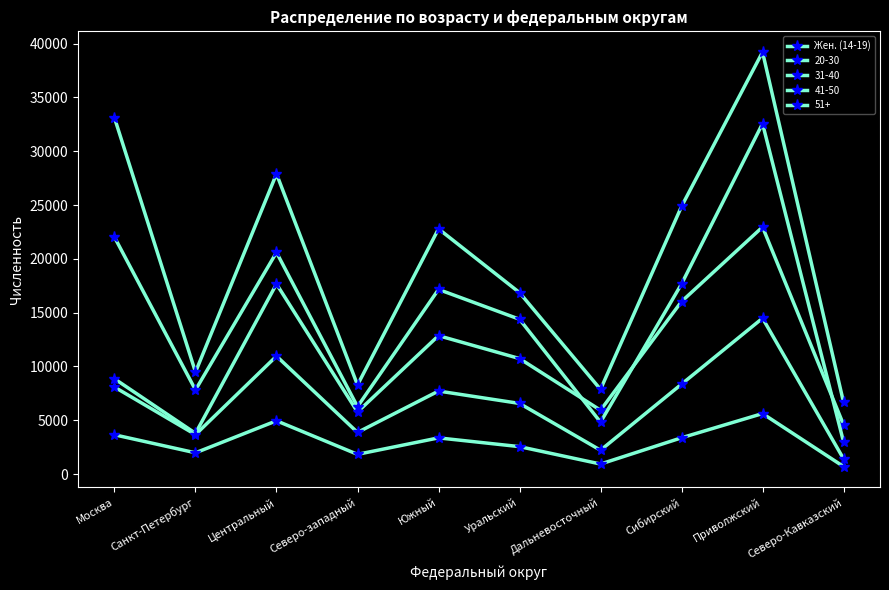

Is this an area chart (filled region under the line)?

No